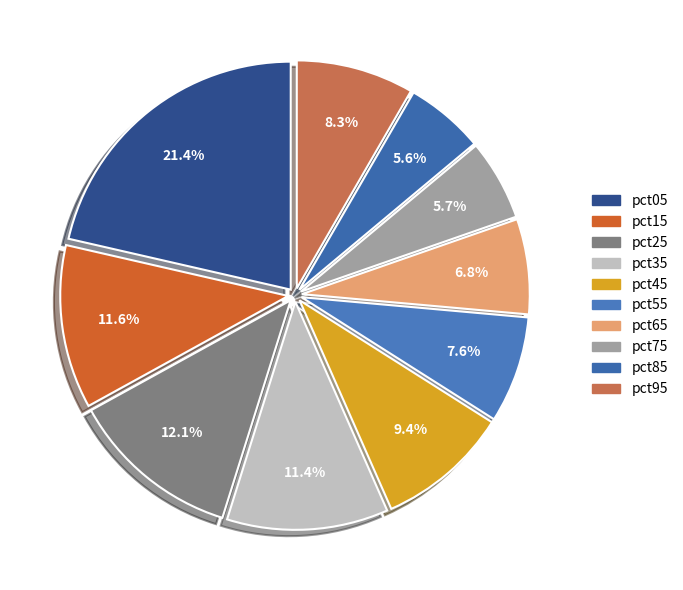

Combined, do pct15 and pct55 account for over 50%?

No